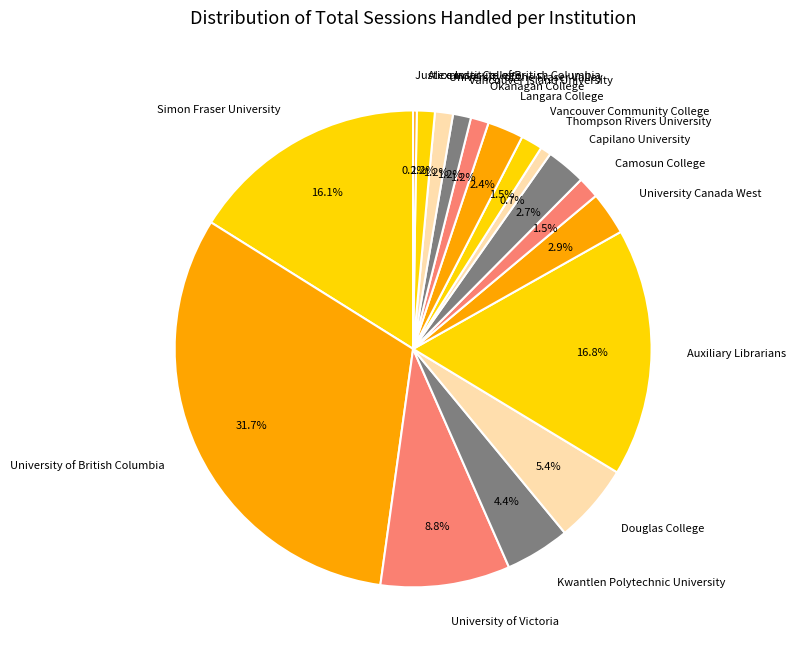

What is the largest slice in the pie chart?

University of British Columbia